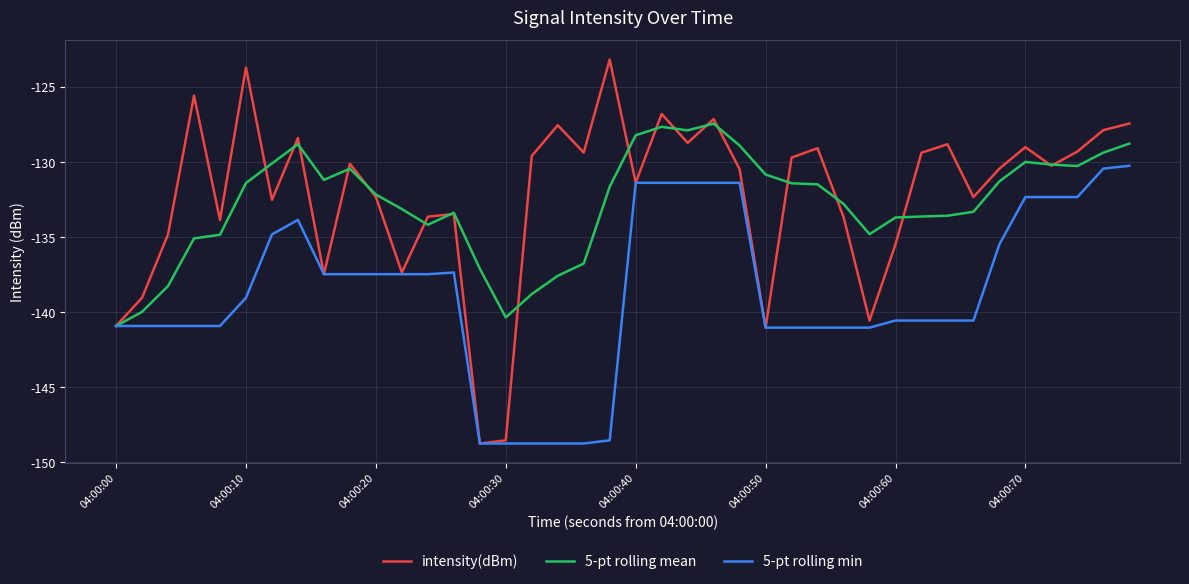

Which series has the largest range (max minus min)?

intensity(dBm)